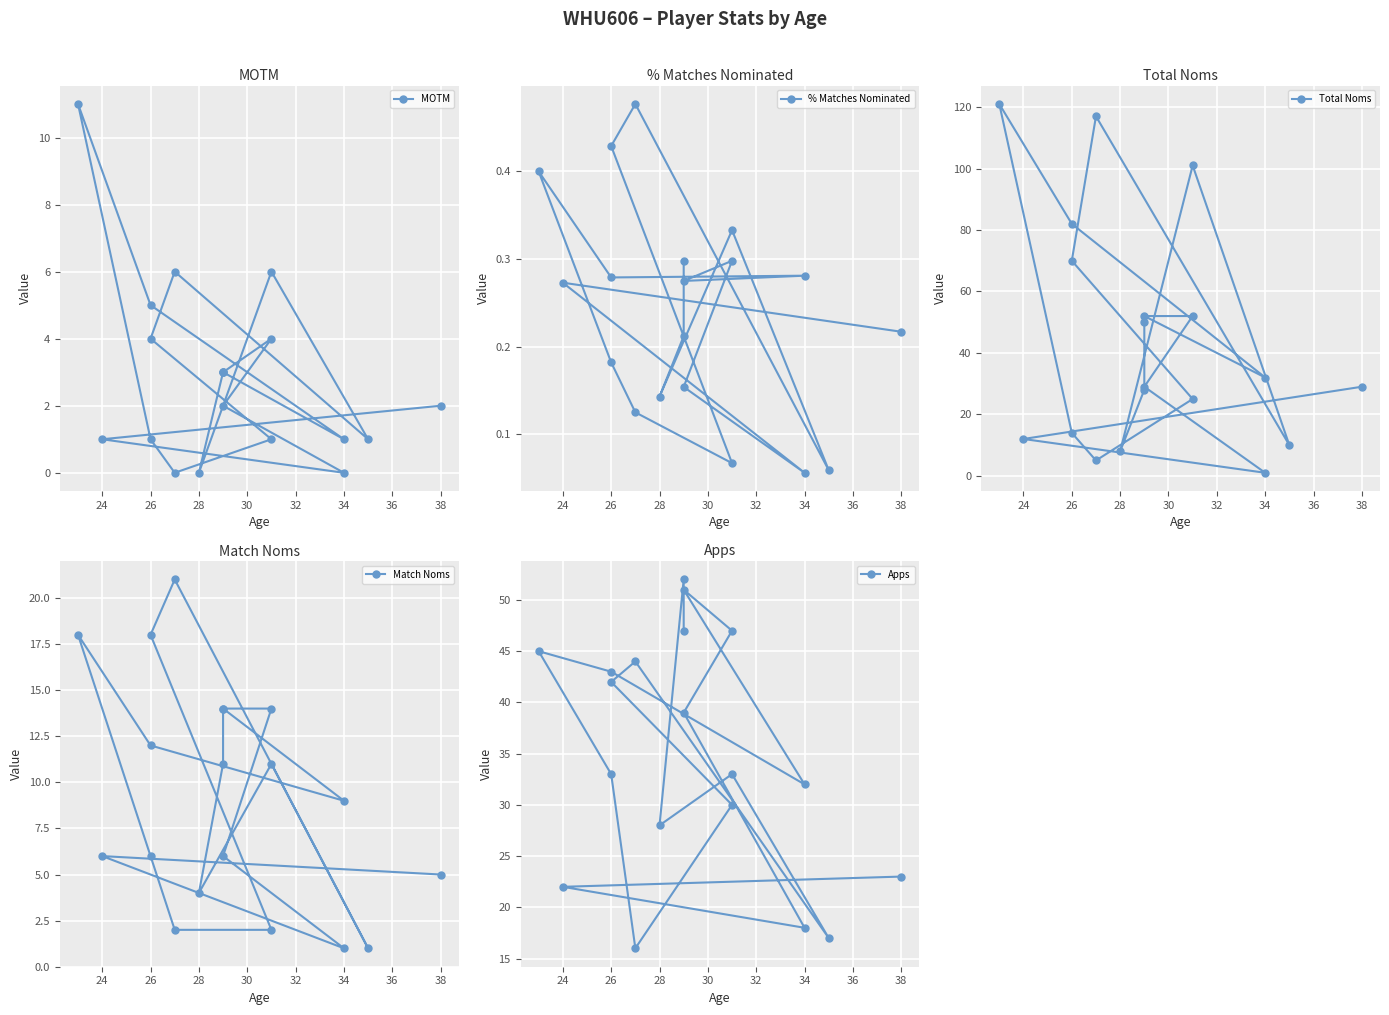

What is the difference between the maximum and minimum values in the Apps series?

36.0